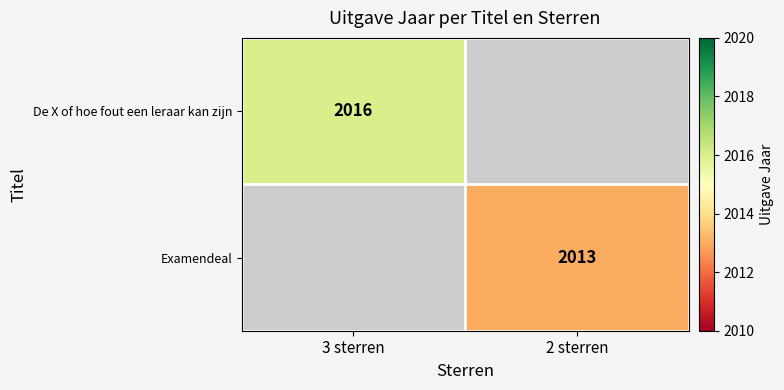

Count the number of categories in the chart.

2